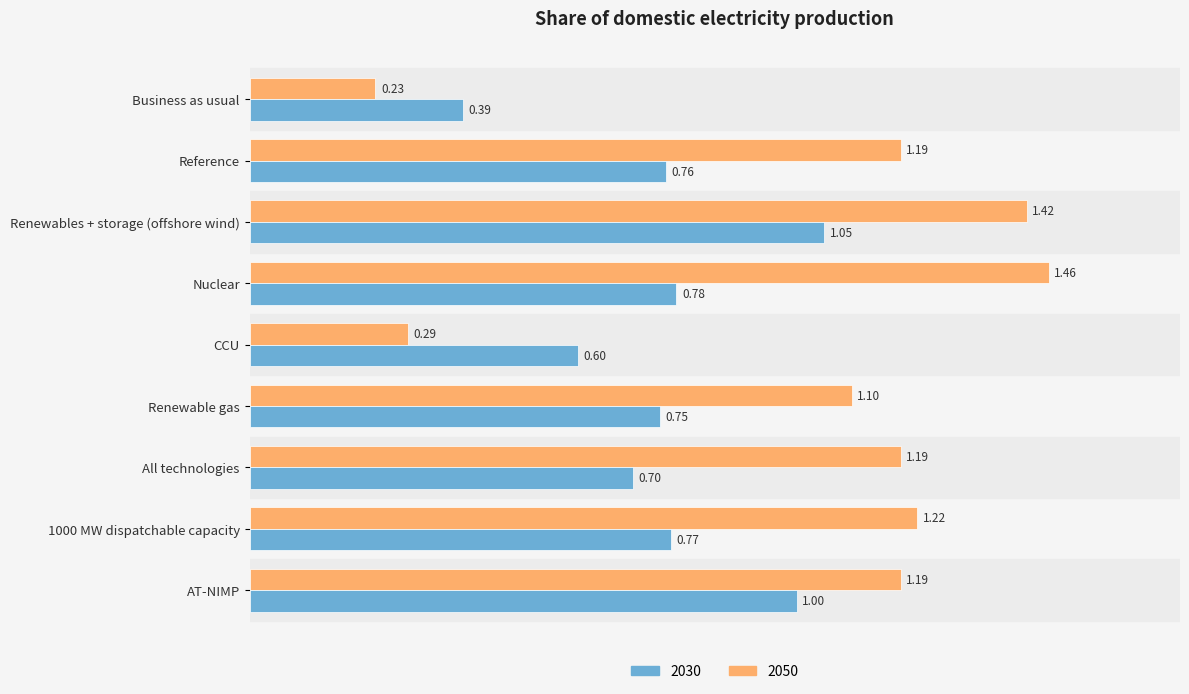

Which series has the largest range (max minus min)?

2050